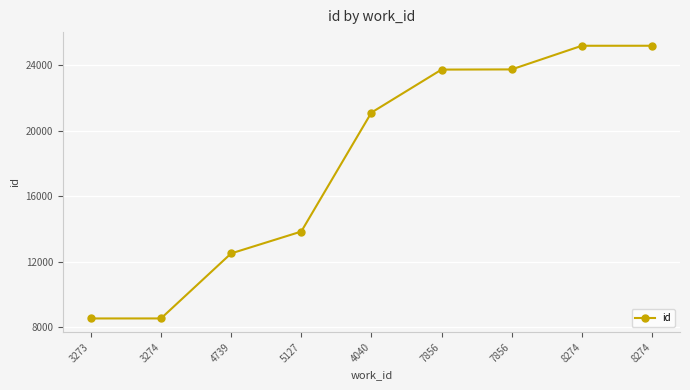

What is the label of the 4th point from the right?

7856